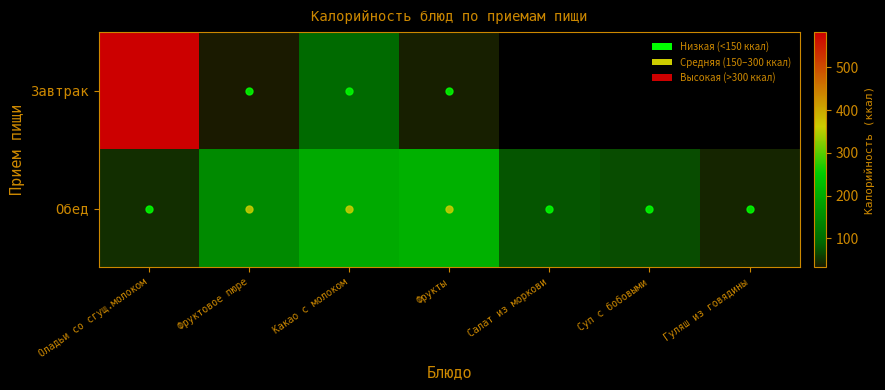

At which label is Обед closest to 125?

Фруктовое пюре